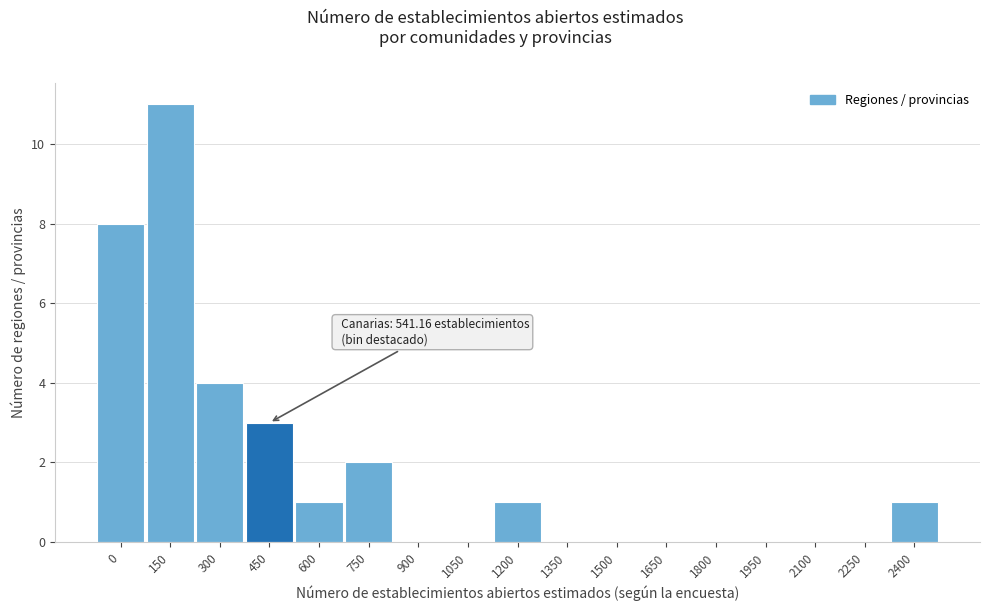

Reading left to right, list all the values displayed in this chart.

0=8	150=11	300=4	450=3	600=1	750=2	900=0	1050=0	1200=1	1350=0	1500=0	1650=0	1800=0	1950=0	2100=0	2250=0	2400=1